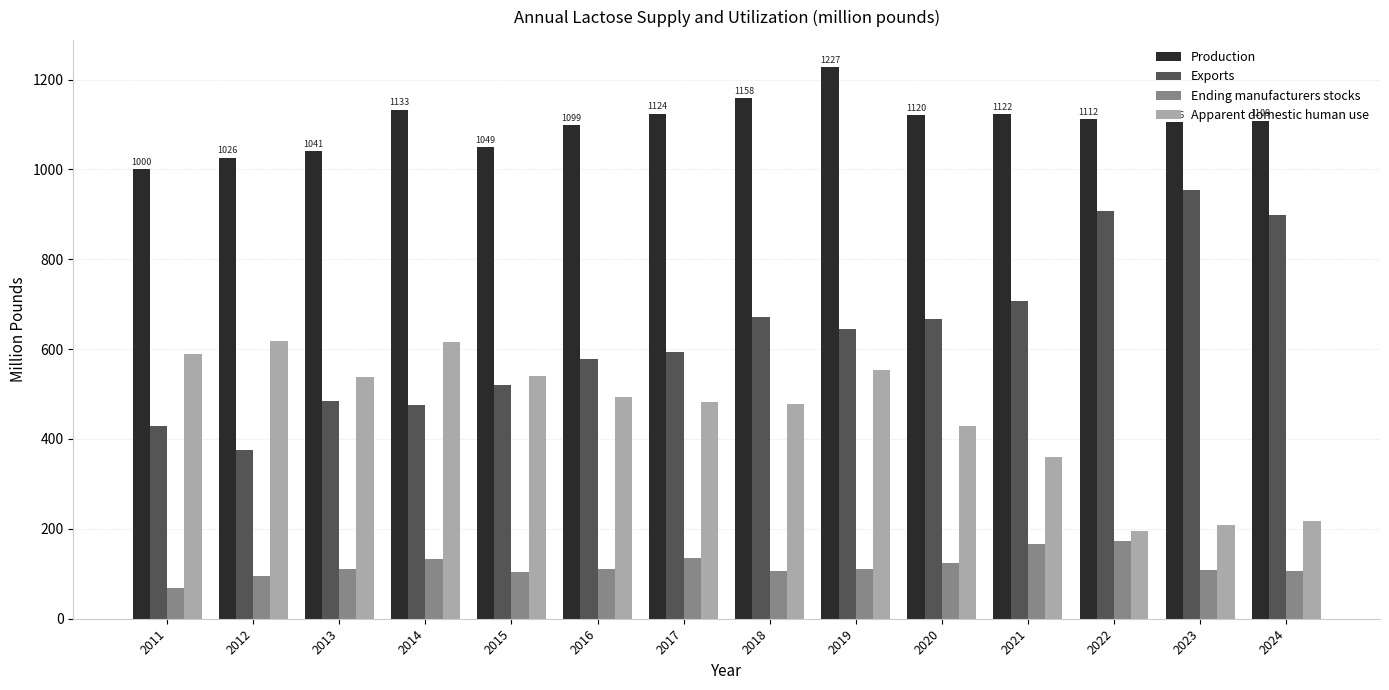

Is the value of Apparent domestic human use at 2016 greater than the value of Exports at 2020?

No